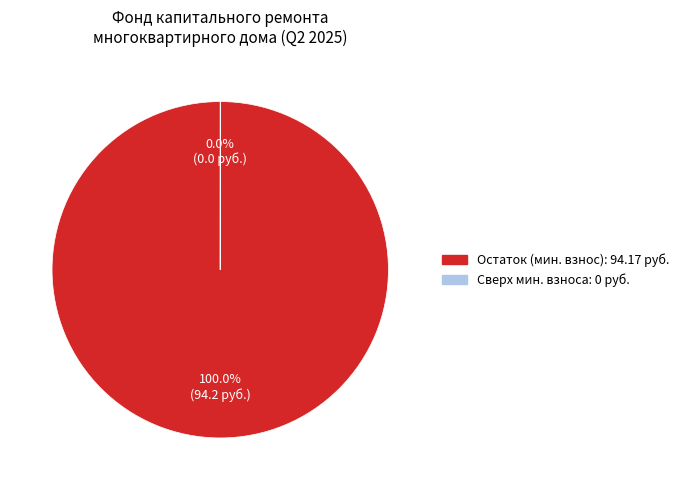

Does any single category account for the majority?

Yes